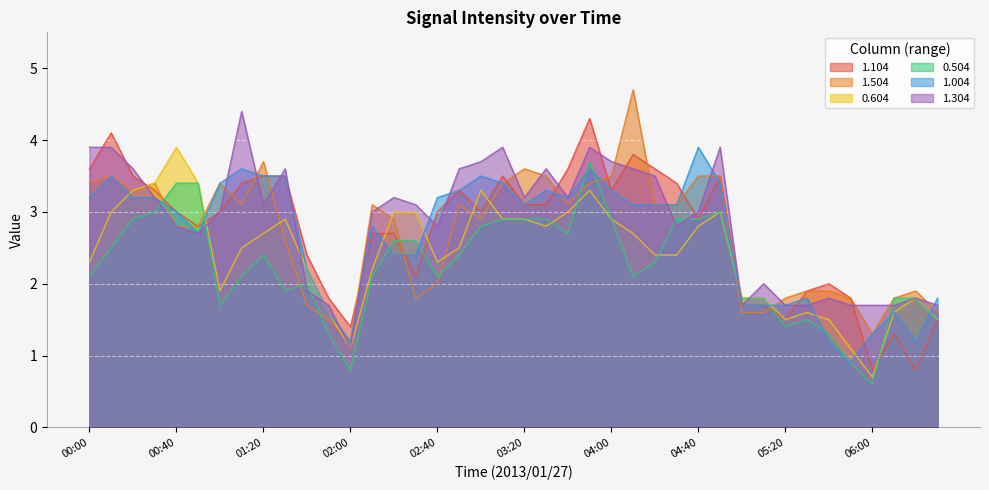

Which series ends up on top after the final intersection of 1.304 and 0.604?

1.304